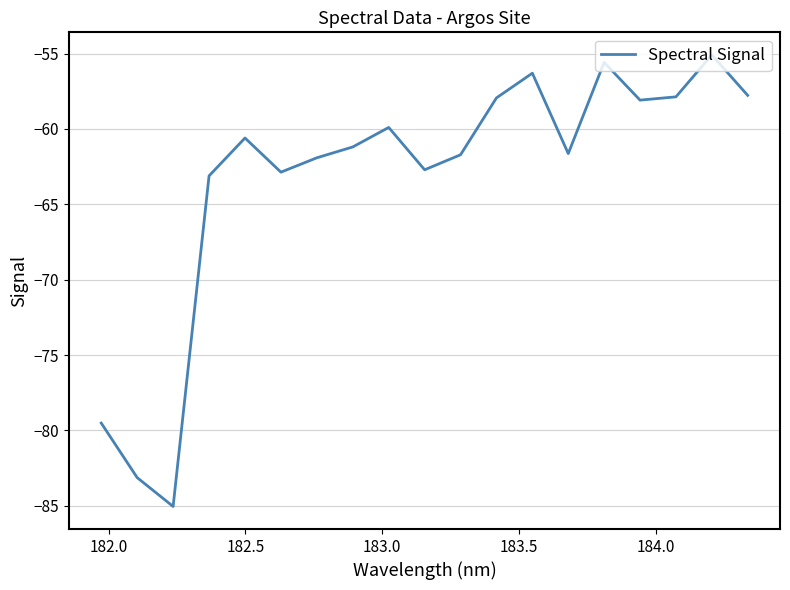

How many lines are shown in the chart?

1